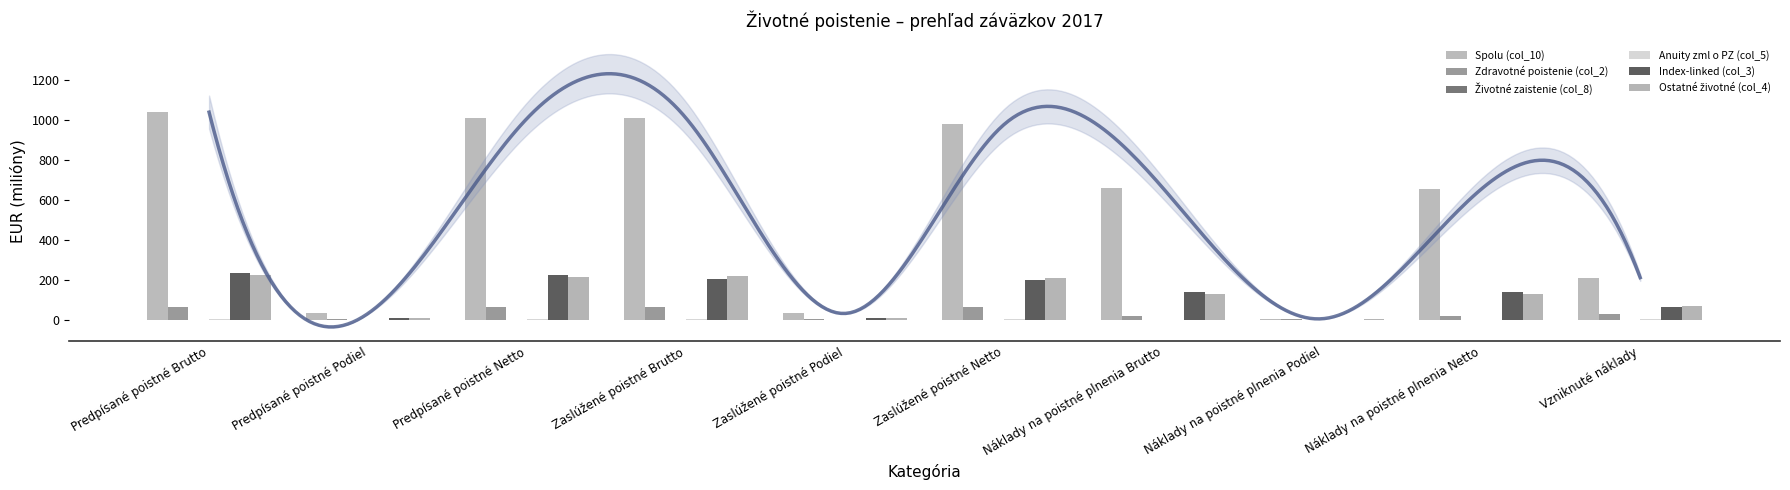

List the labels in order of Spolu (col_10) value, largest first.

Predpísané poistné Brutto, Zaslúžené poistné Brutto, Predpísané poistné Netto, Zaslúžené poistné Netto, Náklady na poistné plnenia Brutto, Náklady na poistné plnenia Netto, Vzniknuté náklady, Predpísané poistné Podiel, Zaslúžené poistné Podiel, Náklady na poistné plnenia Podiel